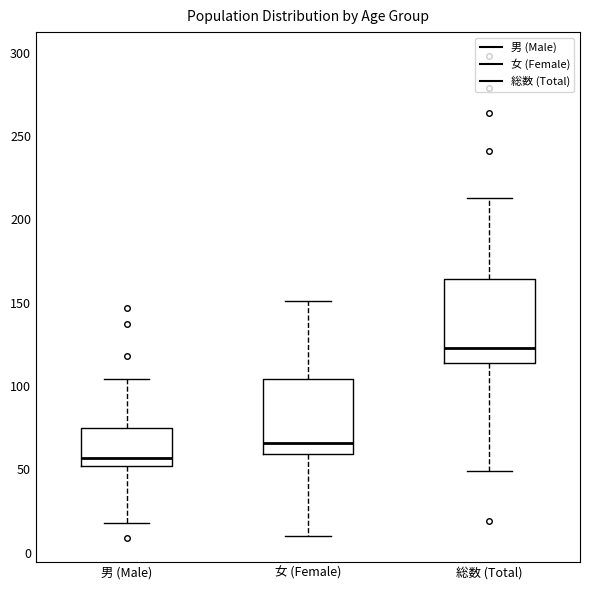

Reading left to right, read every box against the y-axis: the position of its median line, the range the box covers, and the ends of its whiskers. The values are not printed on the chart, so give them approximately, as read against the axis.

男 (Male): median 55, box 50 to 75, whiskers 20 to 105
女 (Female): median 65, box 60 to 105, whiskers 10 to 150
総数 (Total): median 125, box 115 to 165, whiskers 50 to 215